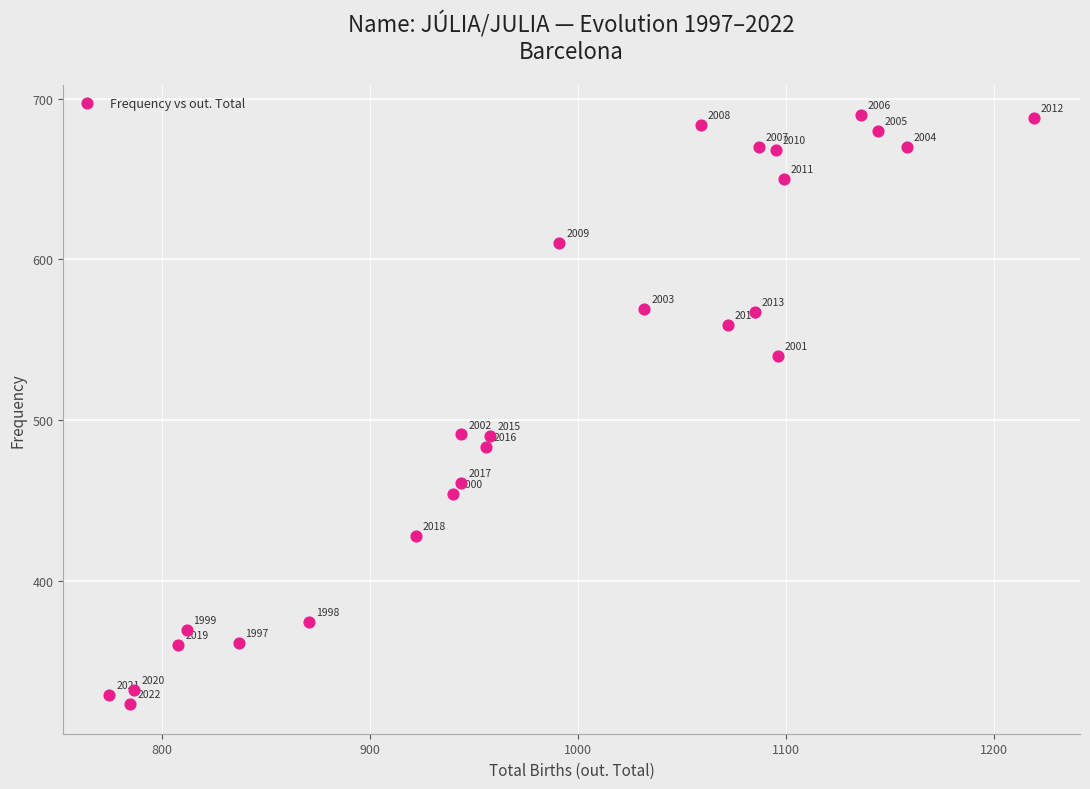

What Y value in the scatter plot is closest to 506?

491